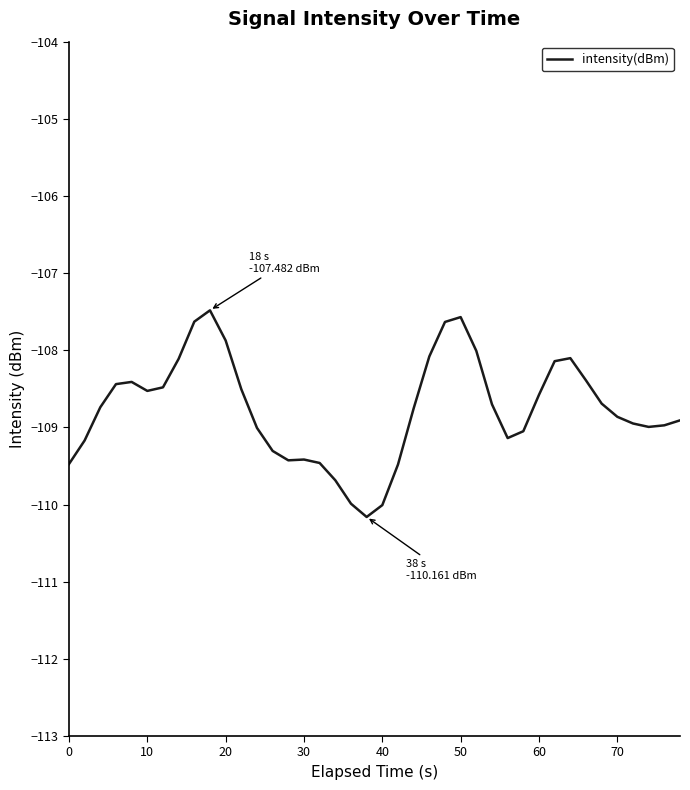

What is the minimum value shown in the chart?

-110.2